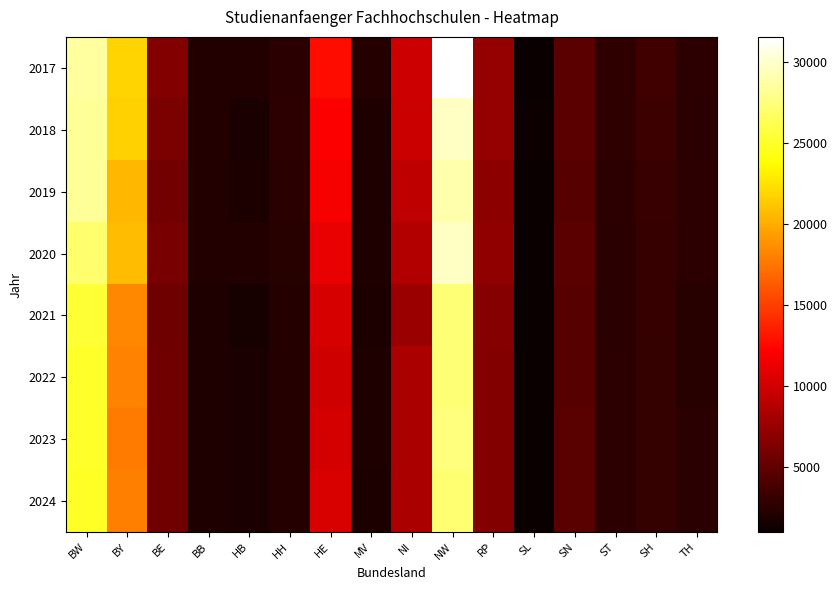

Rank the series by their maximum value, from highest to lowest.

2017, 2020, 2018, 2019, 2023, 2021, 2022, 2024